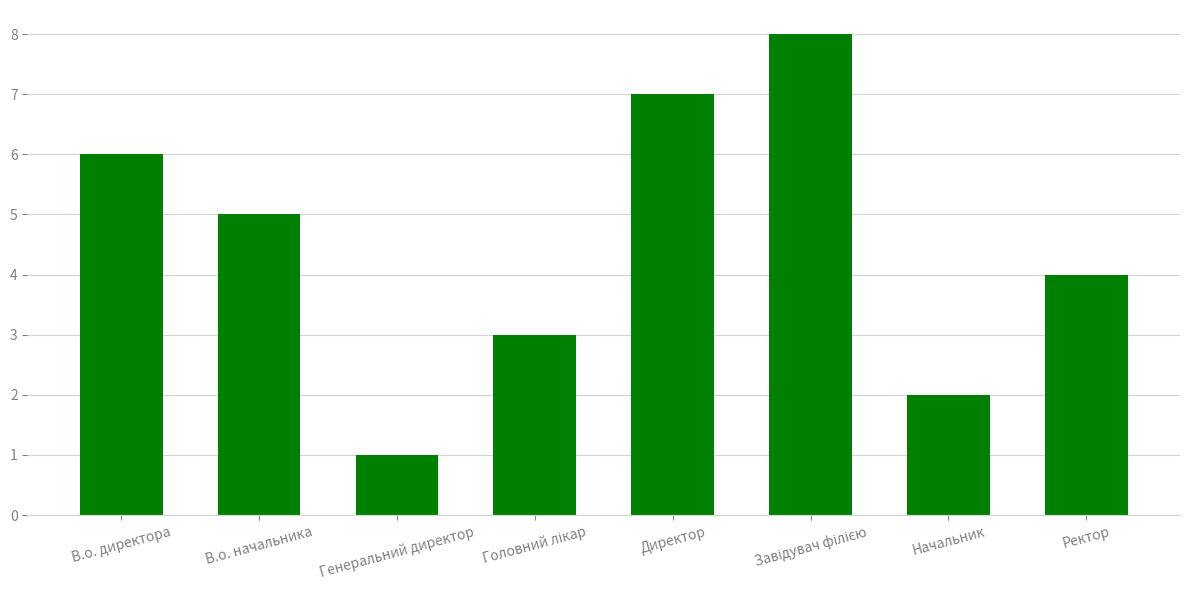

Reading left to right, list all the values displayed in this chart.

6	5	1	3	7	8	2	4